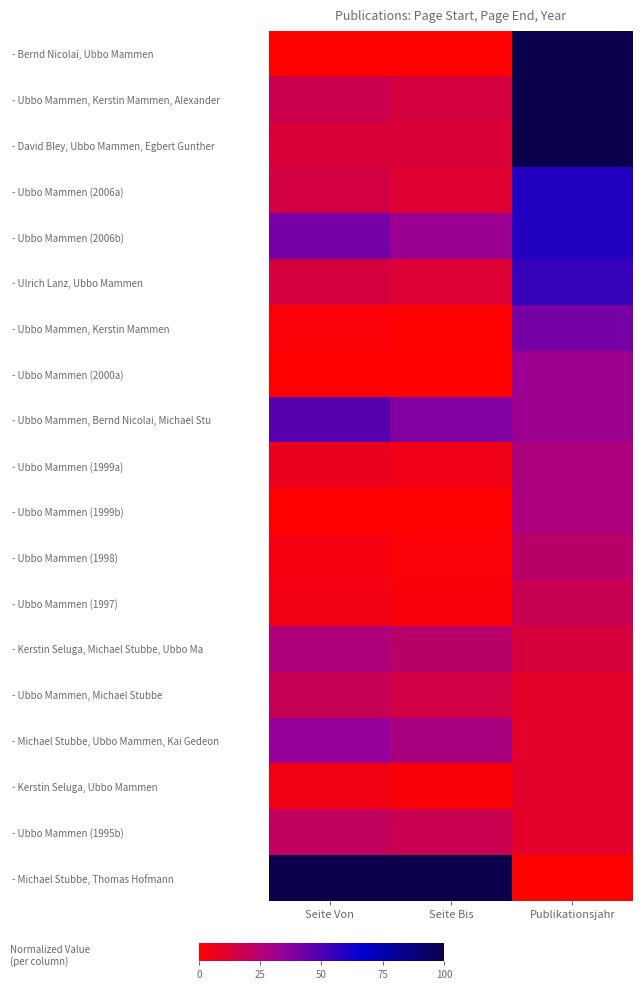

At which category does the chart reach its minimum across all series?

Seite Von